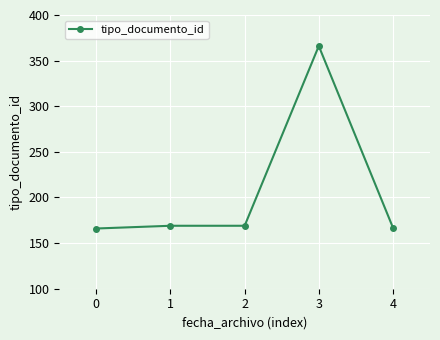

What is the greatest value displayed?

366